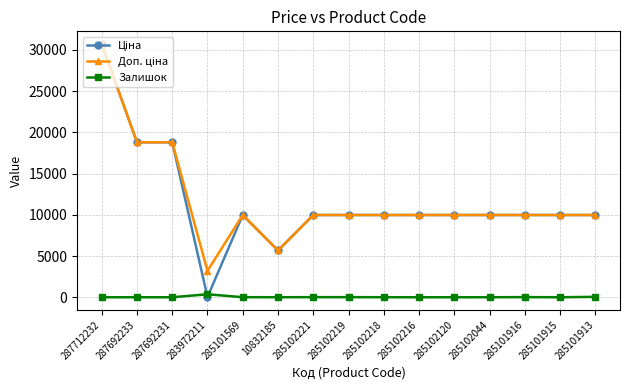

At which category is the sum across all series the highest?

287712232